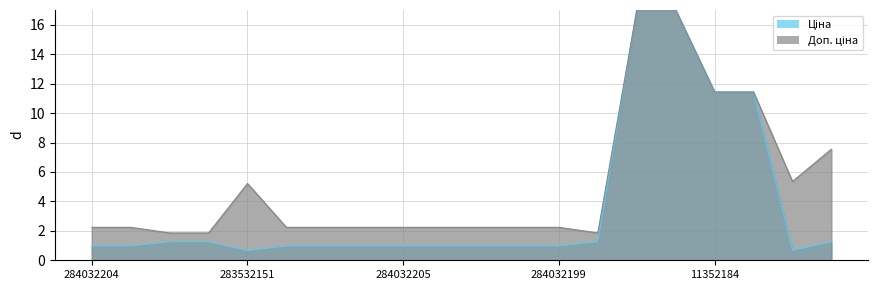

Reading left to right, list all the values displayed in this chart.

Ціна: 1.0	1.0	1.3	1.3	0.7	1.0	1.0	1.0	1.0	1.0	1.0	1.0	1.0	1.3	17.0	17.0	11.4	11.4	0.7	1.3
Доп. ціна: 2.2	2.2	1.9	1.9	5.2	2.2	2.2	2.2	2.2	2.2	2.2	2.2	2.2	1.9	17.0	17.0	11.4	11.4	5.4	7.5